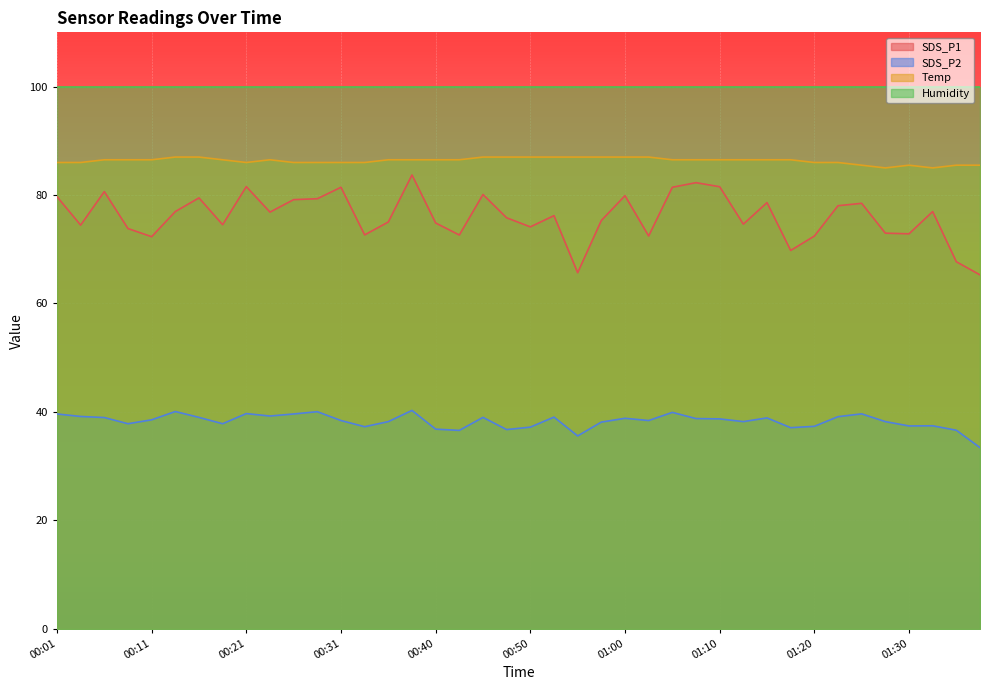

At which label is SDS_P2 closest to 36?

00:55